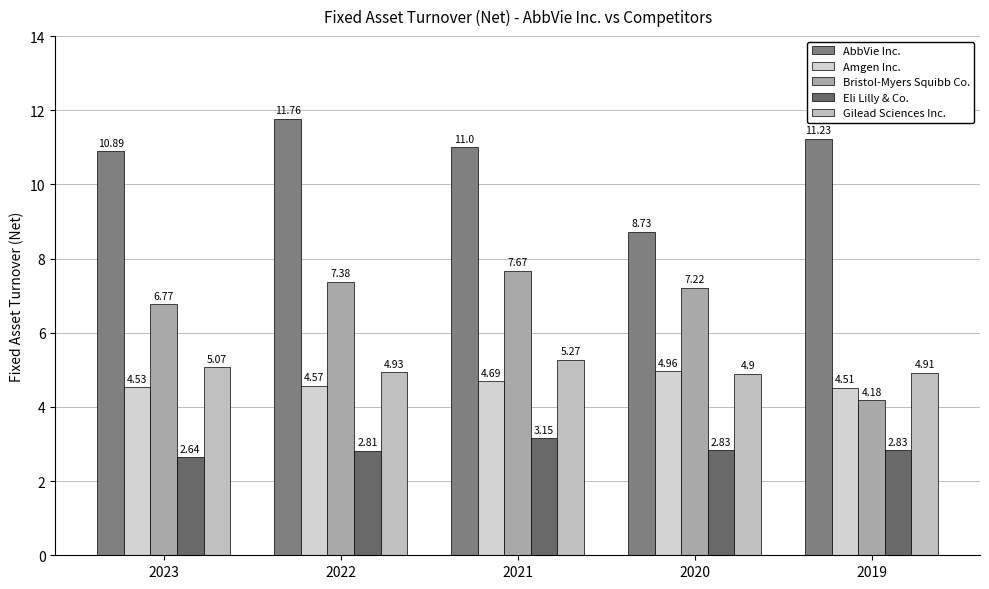

List the labels in order of AbbVie Inc. value, smallest first.

2020, 2023, 2021, 2019, 2022